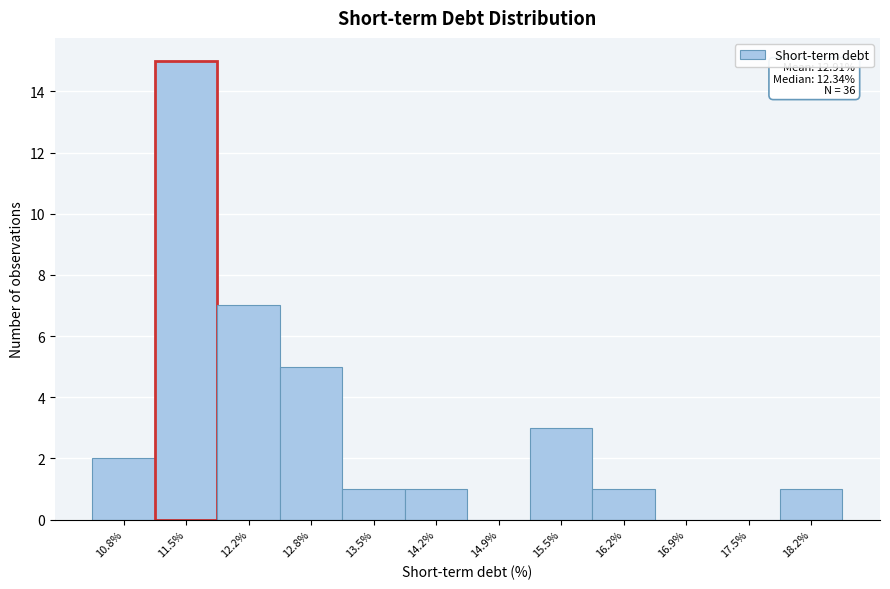

Reading right to left, transcribe all the data shown in this chart.

18.2%=1	17.5%=0	16.9%=0	16.2%=1	15.5%=3	14.9%=0	14.2%=1	13.5%=1	12.8%=5	12.2%=7	11.5%=15	10.8%=2